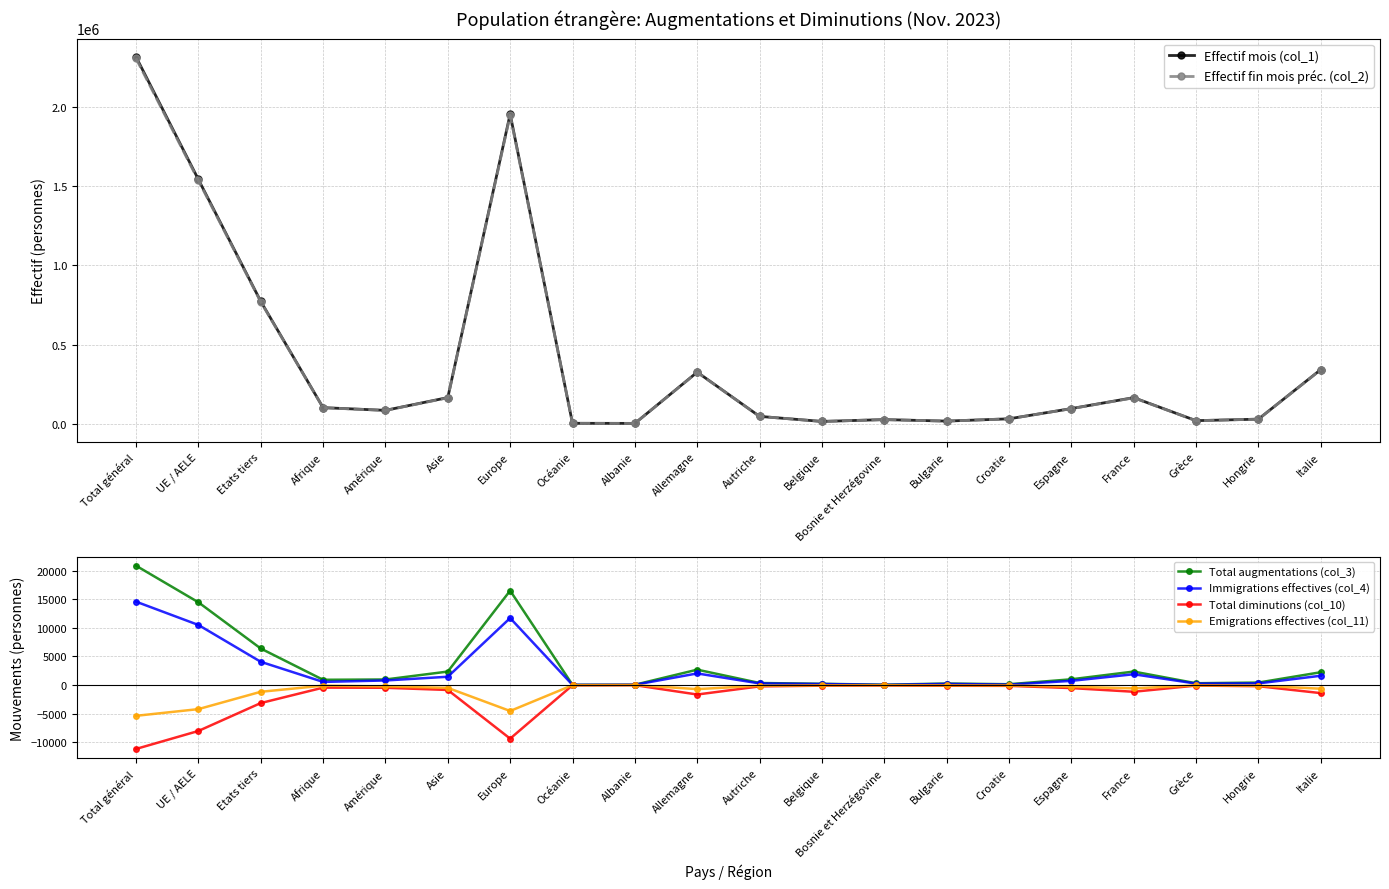

What is the label of the 16th point from the left?

Espagne